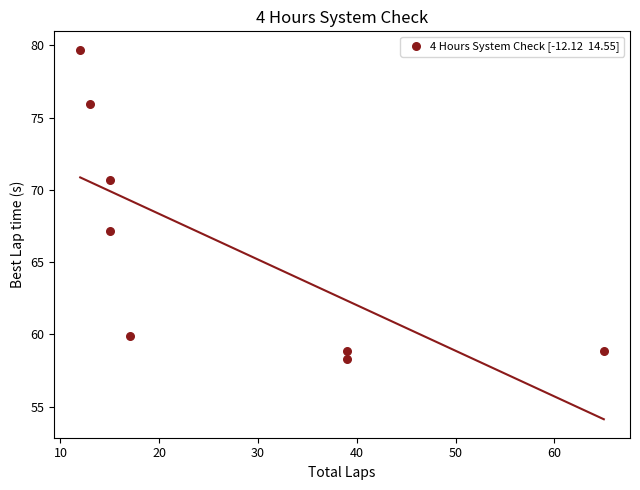

What Y value in the scatter plot is closest to 68?

67.1